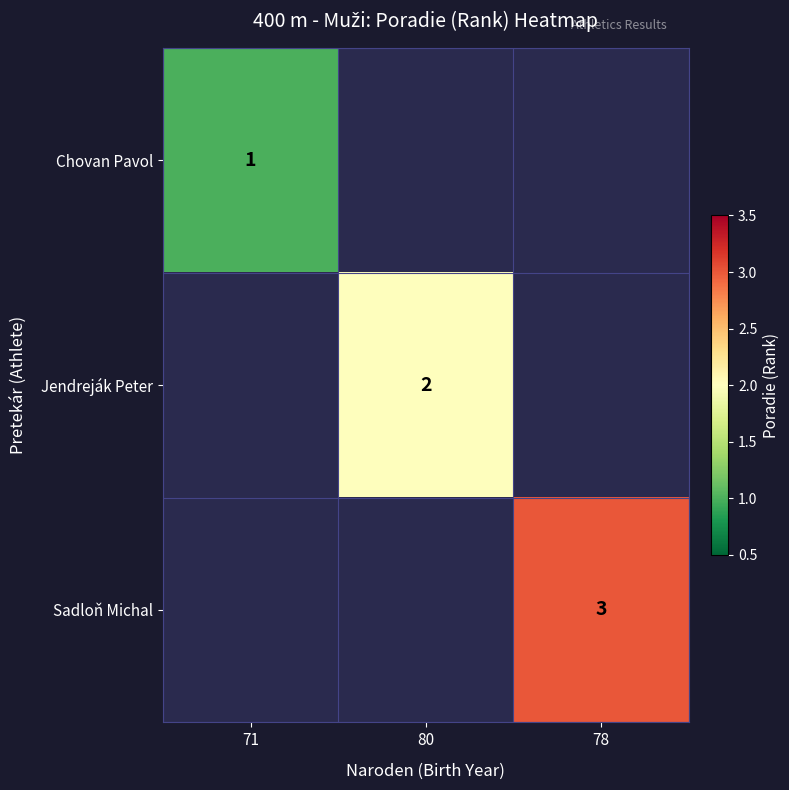

At how many categories does at least one series exceed 1?

2